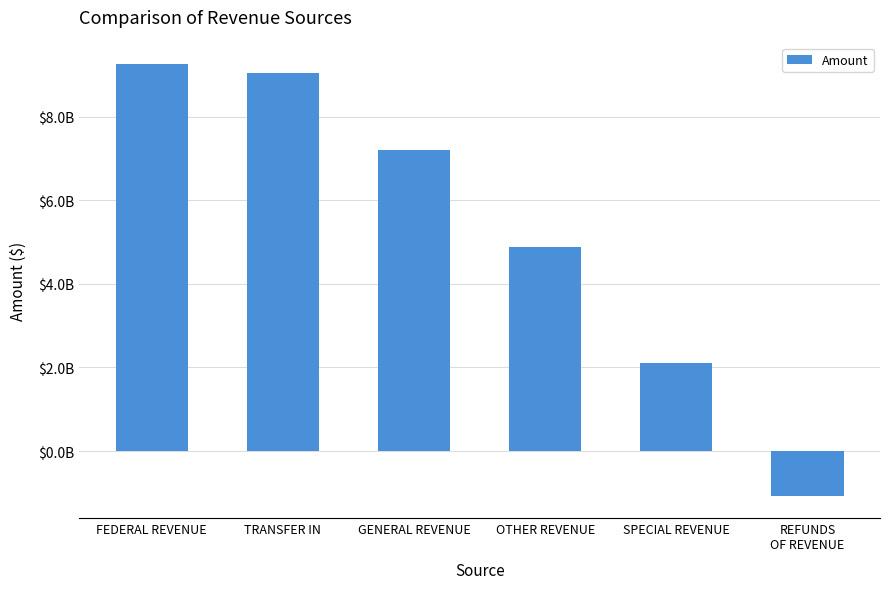

At which label is the value closest to 4084945764?

OTHER REVENUE